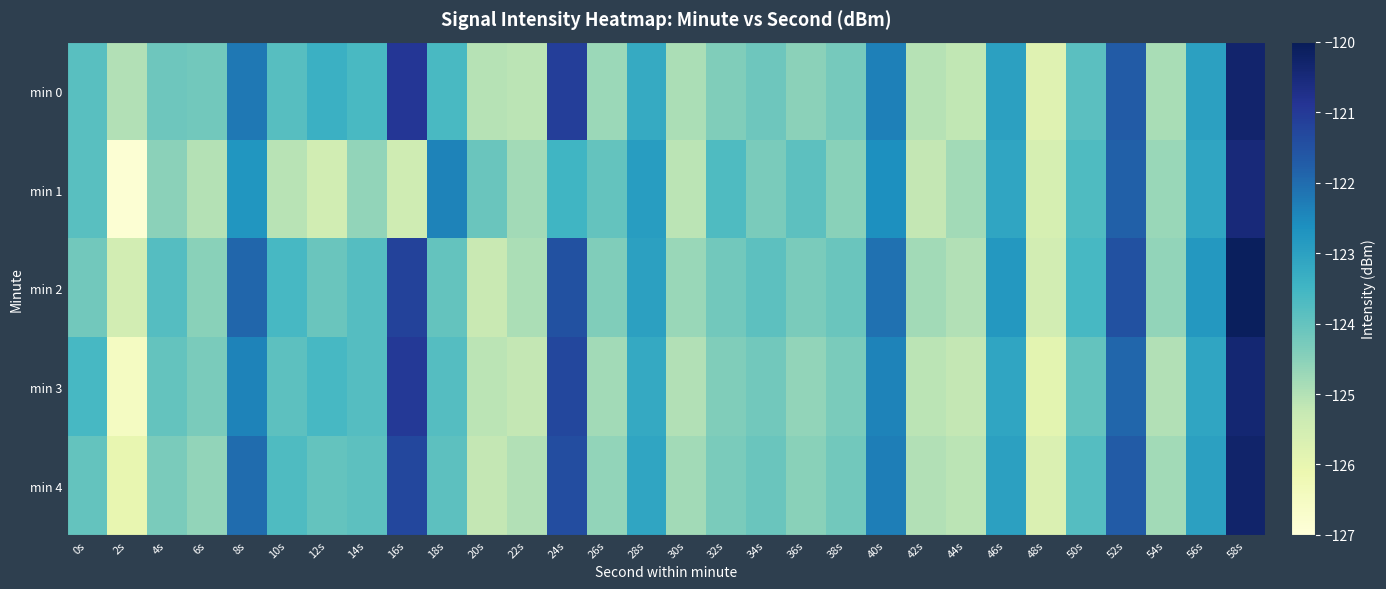

What is the spread (max minus min) of values at 30s?

0.4